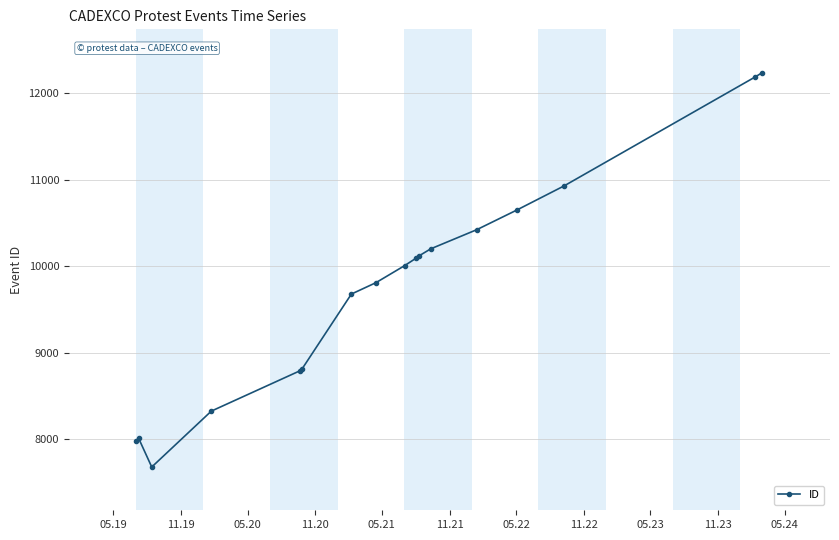

What is the sum of all values?

165955